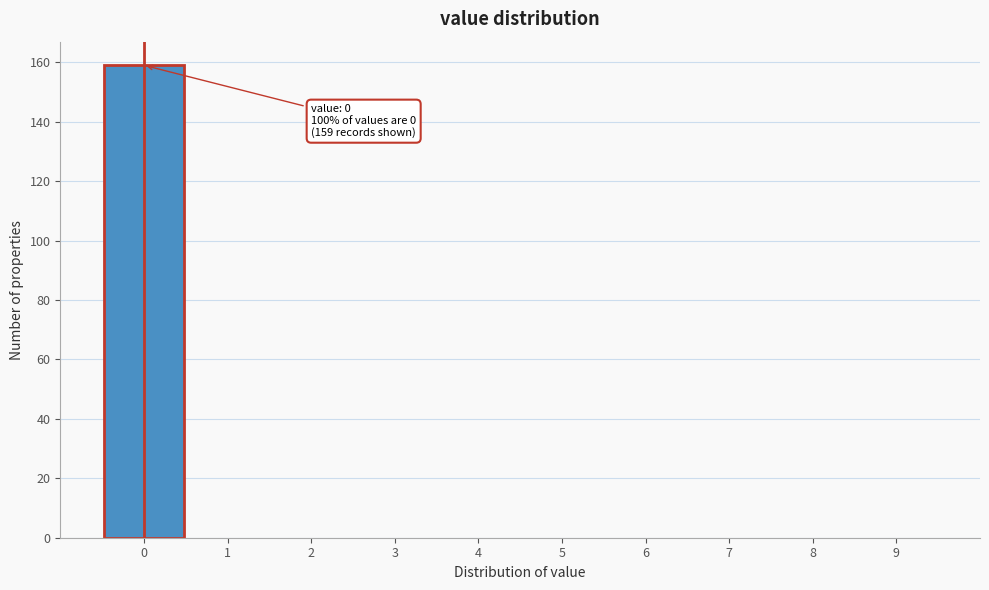

Over which range of the x-axis is the bar tallest?

-0.5 to 0.5